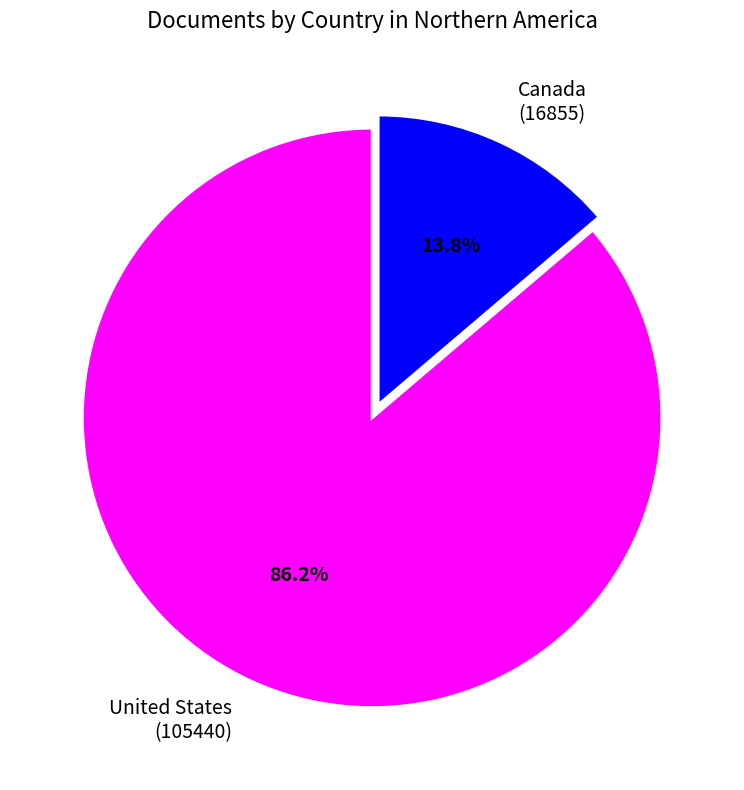

To the nearest percent, what is the combined percentage of United States and Canada?

100%